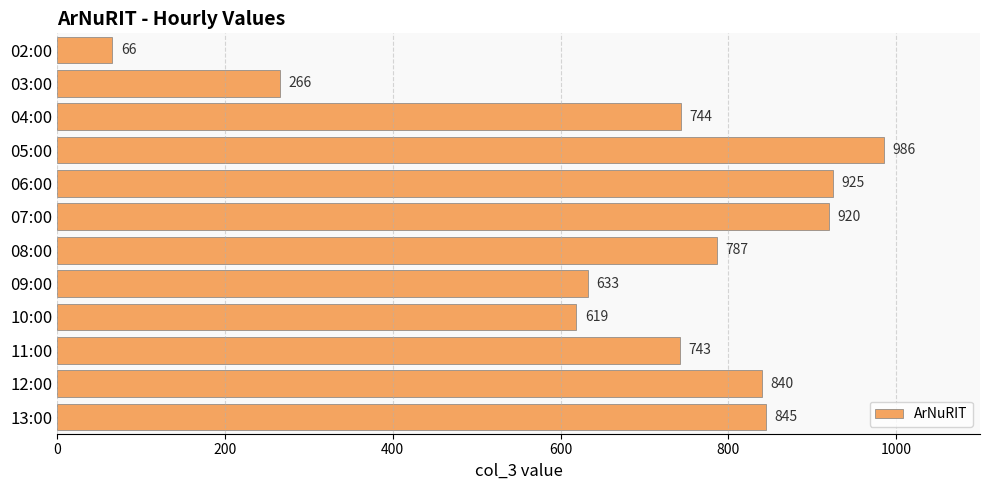

What is the difference between the maximum and minimum values?

920